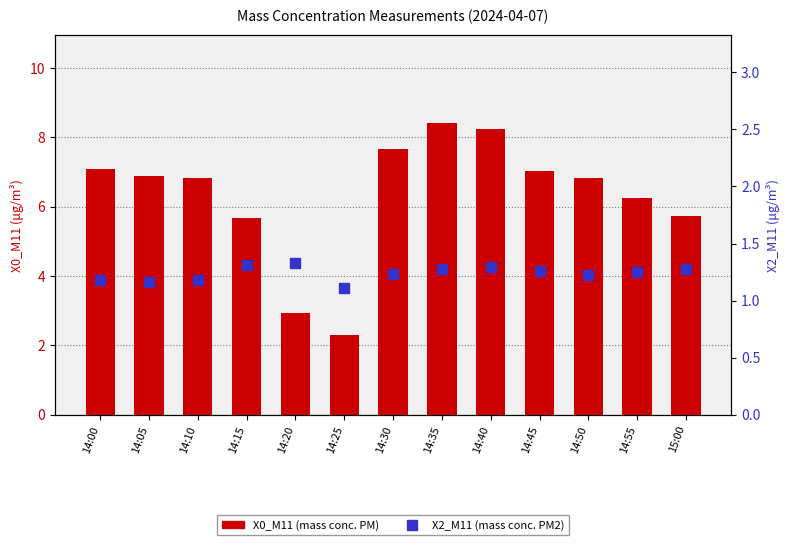

How many data points in X0_M11 (mass conc. PM) are above 6?

9